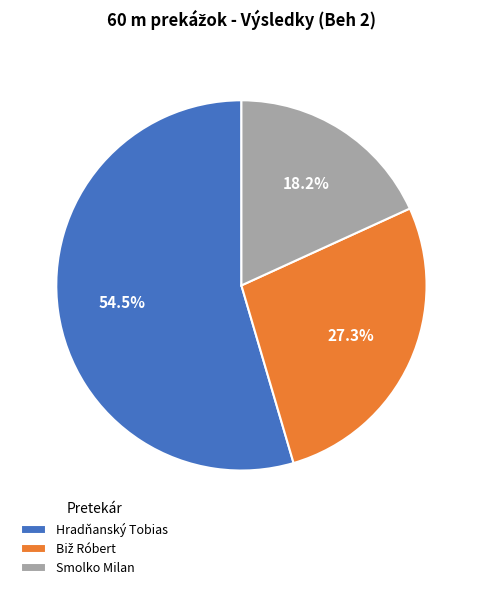

Which slice is the smallest?

Smolko Milan